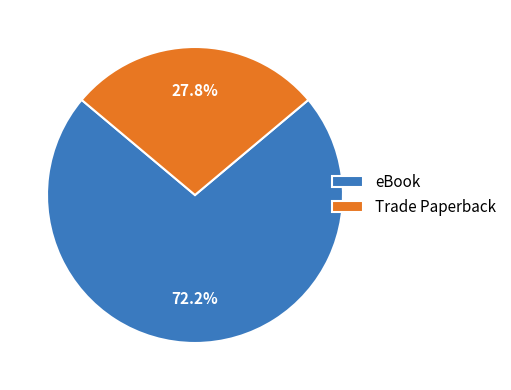

Rank the categories by value from lowest to highest.

Trade Paperback, eBook